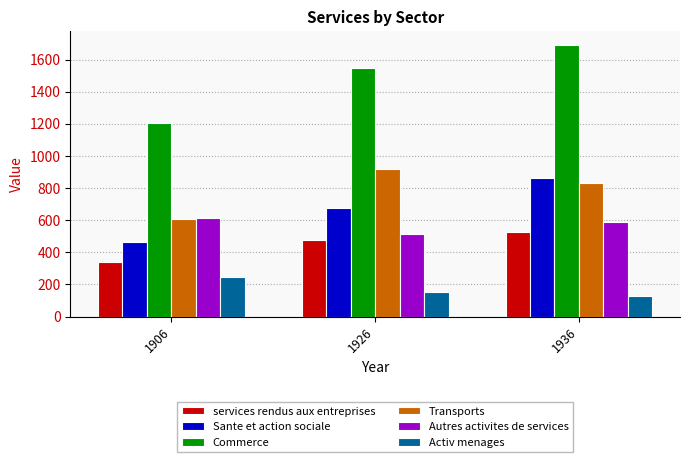

What is the difference between the highest and lowest values at 1936?

1561.8